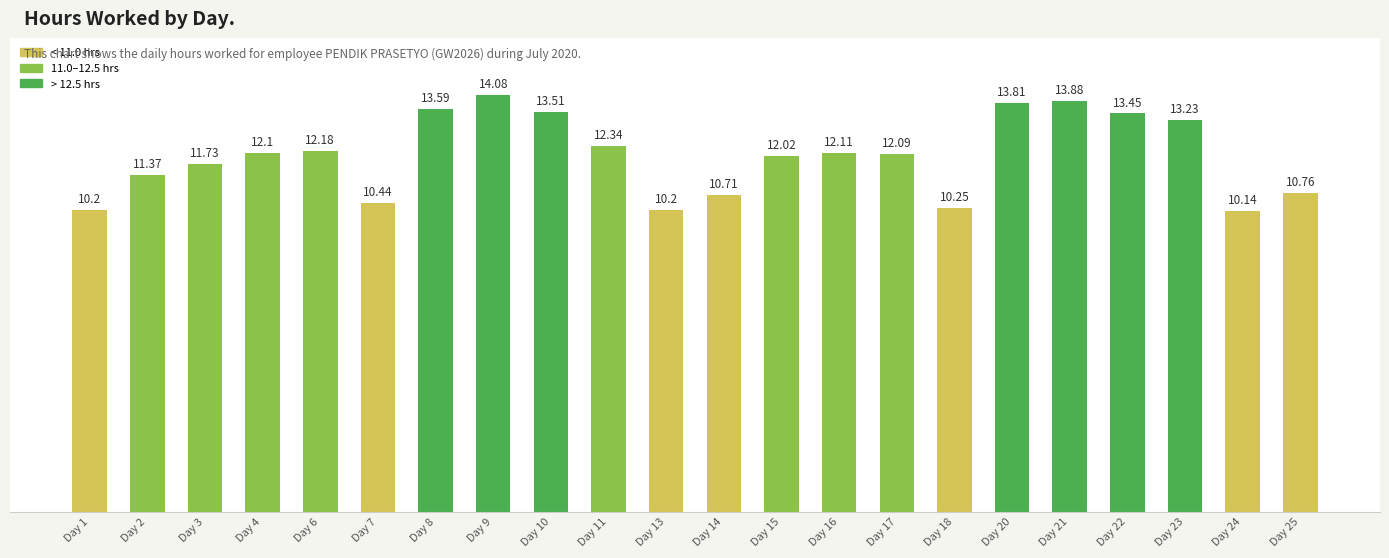

Between Day 11 and Day 23, which is larger?

Day 23